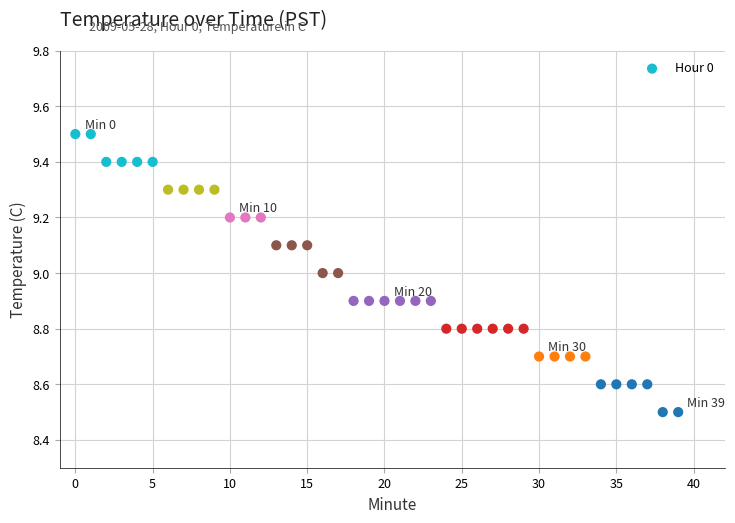

What is the range of Y values (max minus min)?

1.0